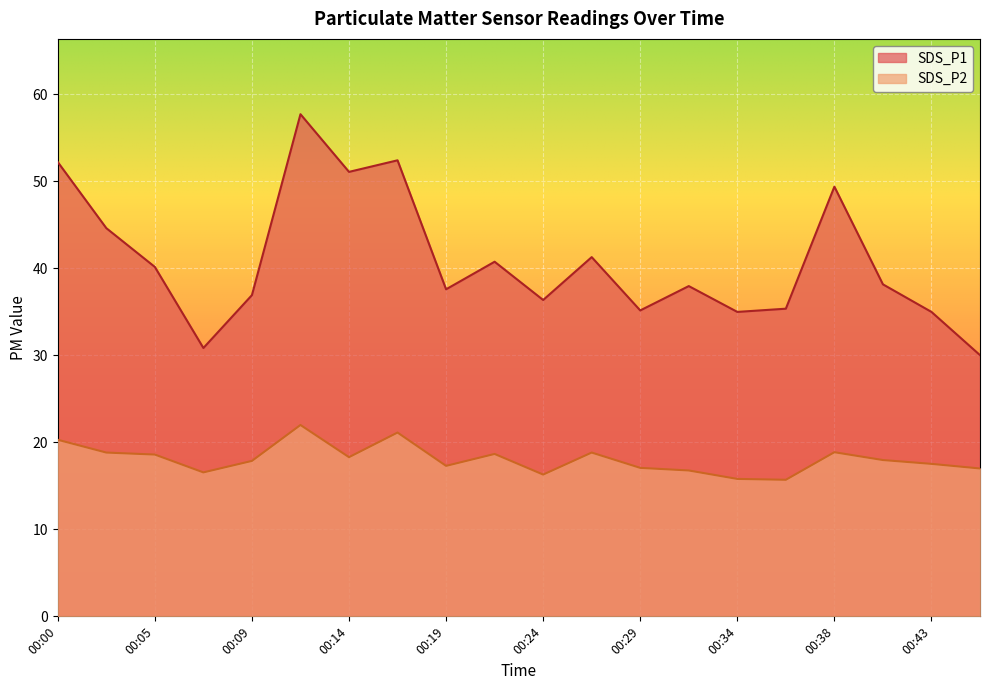

True or false: SDS_P1 and SDS_P2 intersect in this chart.

False